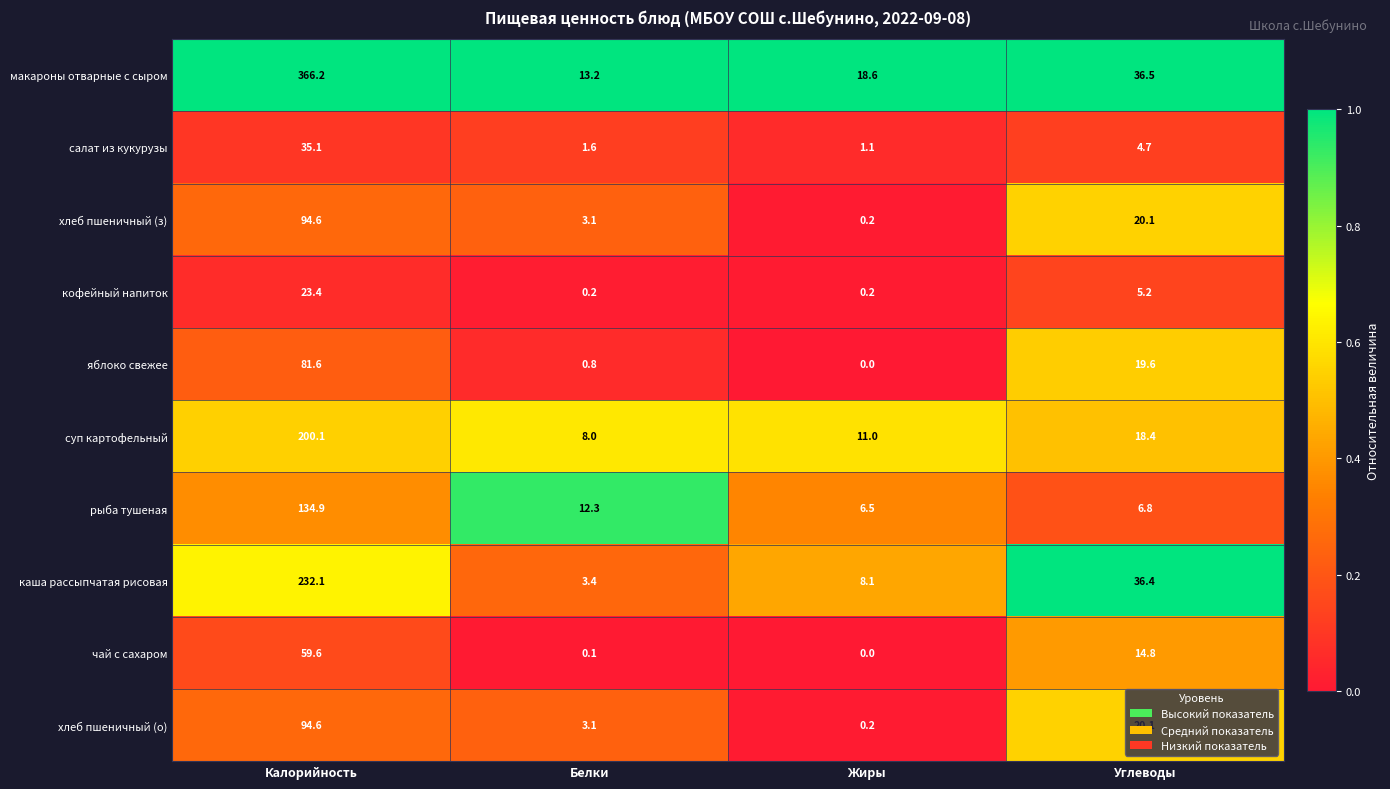

What is the total value across all series at Углеводы?

182.6